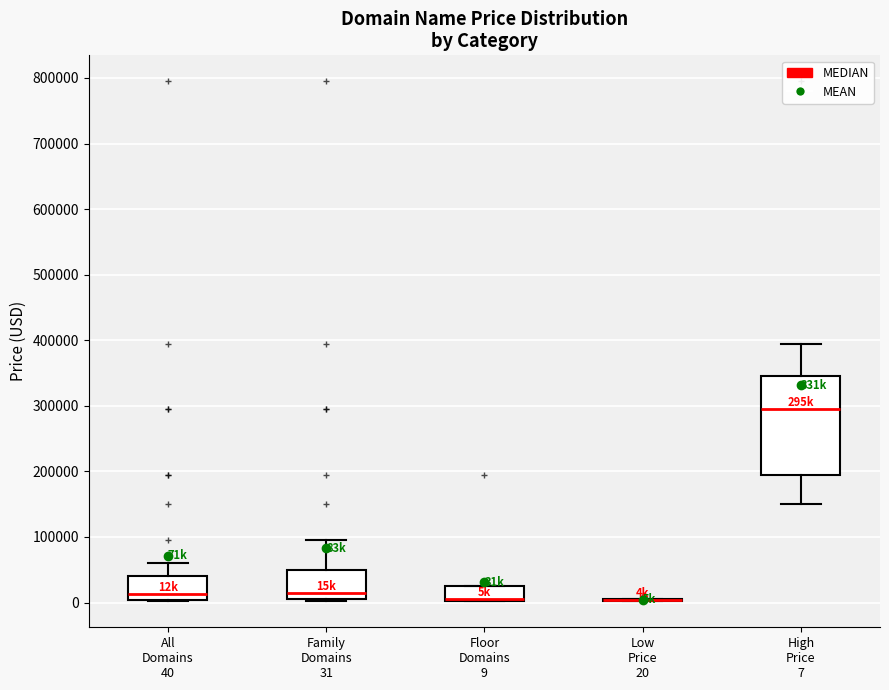

Reading left to right, transcribe this box plot: for each box, give where its median line is, the range the box spans, and where its two whiskers end, as read against the y-axis. The values are not printed on the chart, so give them approximately, as read against the axis.

All Domains 40: median 10000, box 0 to 40000, whiskers 0 to 60000
Family Domains 31: median 10000, box 0 to 50000, whiskers 0 to 90000
Floor Domains 9: median 0 (drawn on the box's lower edge), box 0 to 20000, whiskers 0 to 20000
Low Price 20: box collapsed to a line at 0, whiskers 0 to 0
High Price 7: median 290000, box 190000 to 340000, whiskers 150000 to 390000